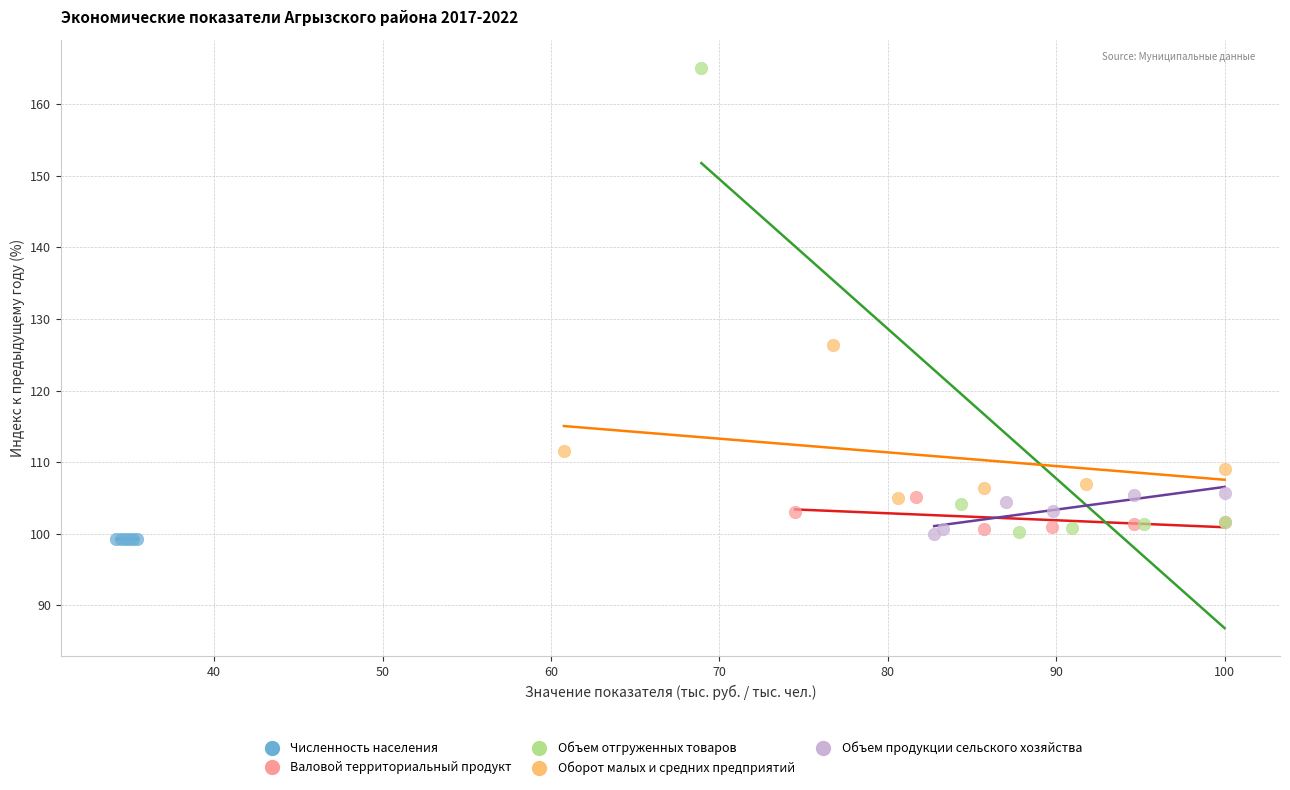

Which series contains the lowest Y value?

Численность населения